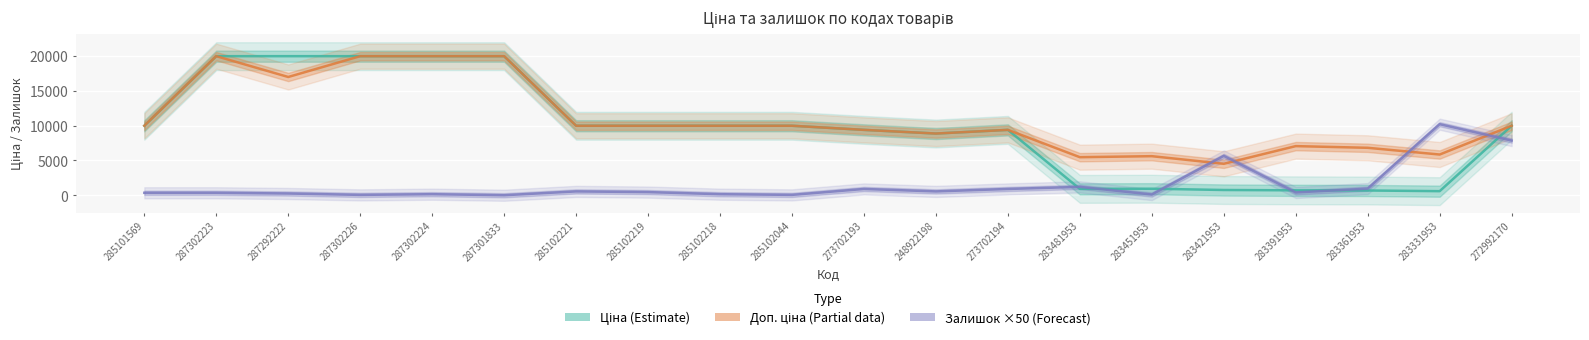

Which series has the largest range (max minus min)?

Ціна (Estimate)